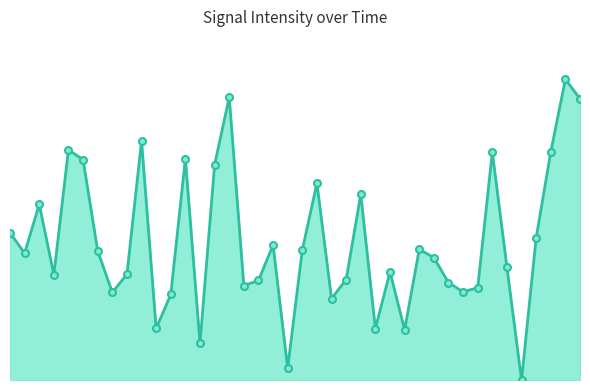

Is this an area chart (filled region under the line)?

Yes